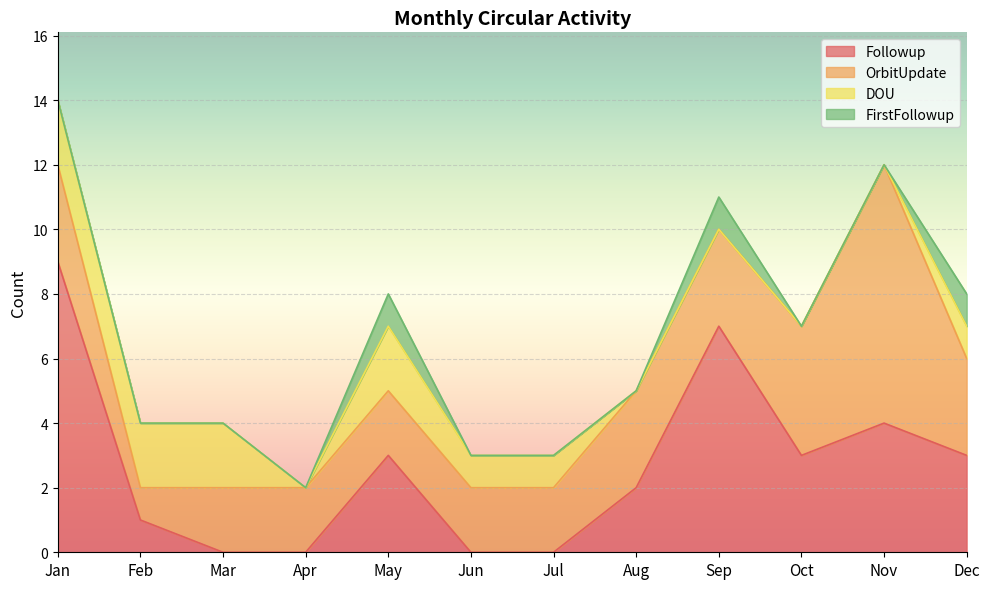

Reading left to right, transcribe all the data shown in this chart.

Followup: Jan=9	Feb=1	Mar=0	Apr=0	May=3	Jun=0	Jul=0	Aug=2	Sep=7	Oct=3	Nov=4	Dec=3
OrbitUpdate: Jan=3	Feb=1	Mar=2	Apr=2	May=2	Jun=2	Jul=2	Aug=3	Sep=3	Oct=4	Nov=8	Dec=3
DOU: Jan=2	Feb=2	Mar=2	Apr=0	May=2	Jun=1	Jul=1	Aug=0	Sep=0	Oct=0	Nov=0	Dec=1
FirstFollowup: Jan=0	Feb=0	Mar=0	Apr=0	May=1	Jun=0	Jul=0	Aug=0	Sep=1	Oct=0	Nov=0	Dec=1